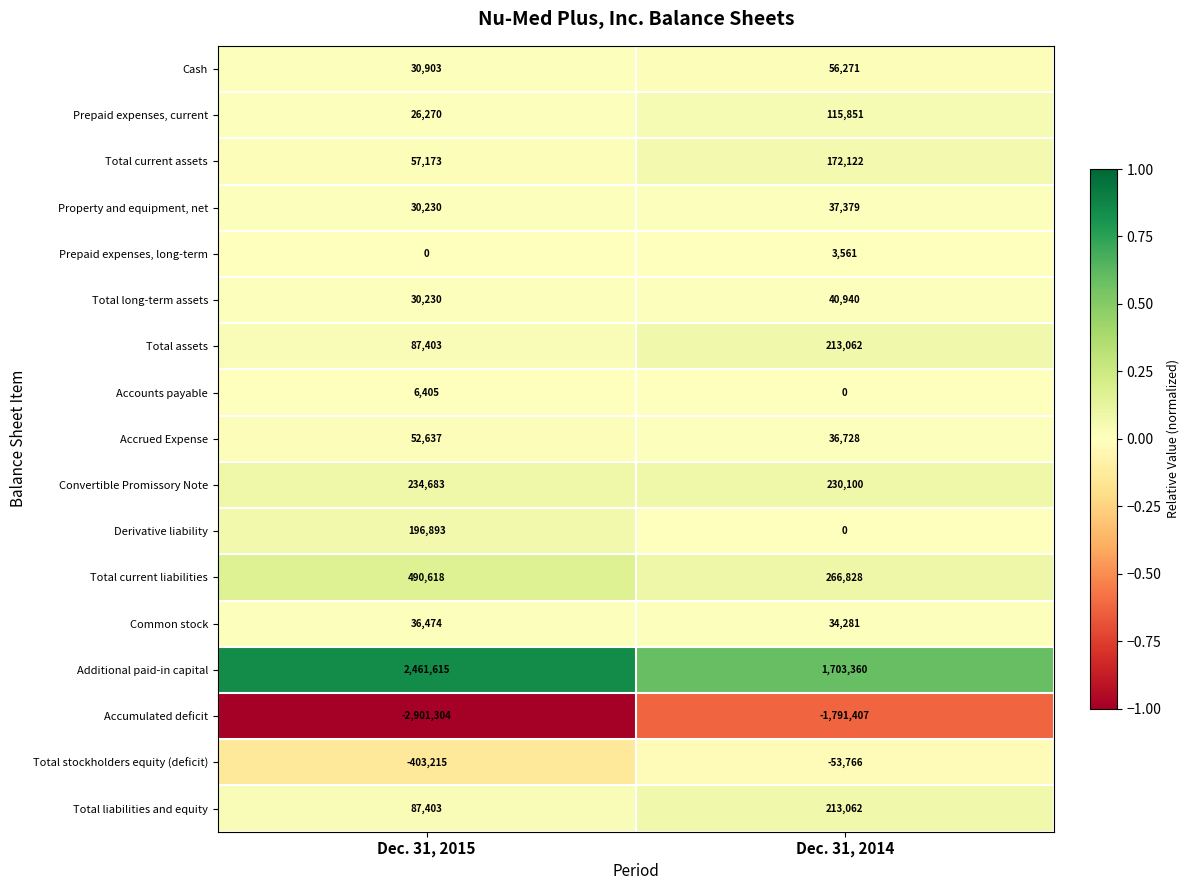

Count the number of data series in this chart.

17